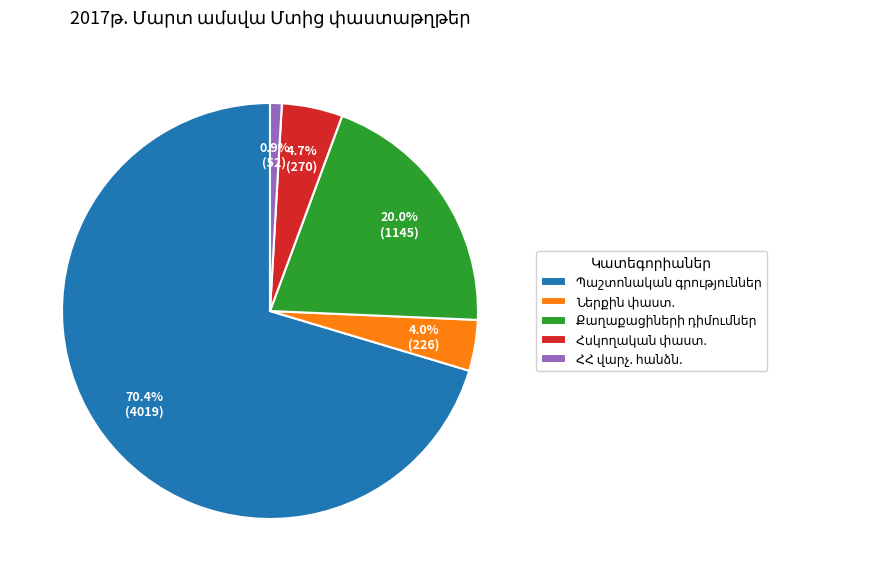

Is there any slice that represents more than half of the pie?

Yes